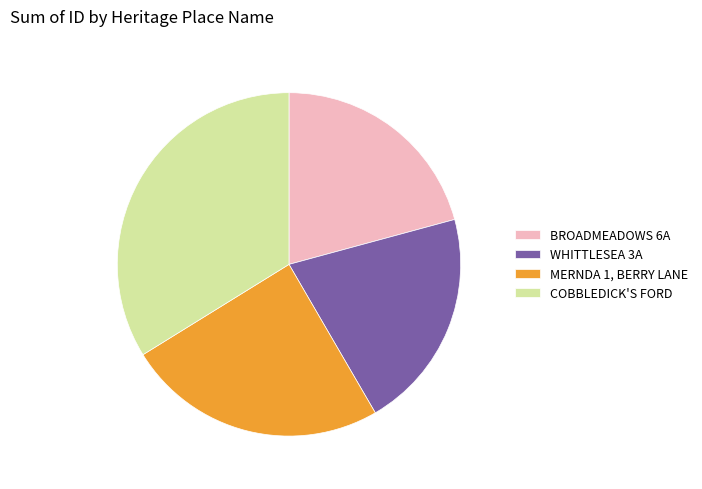

Count the number of slices in the pie.

4